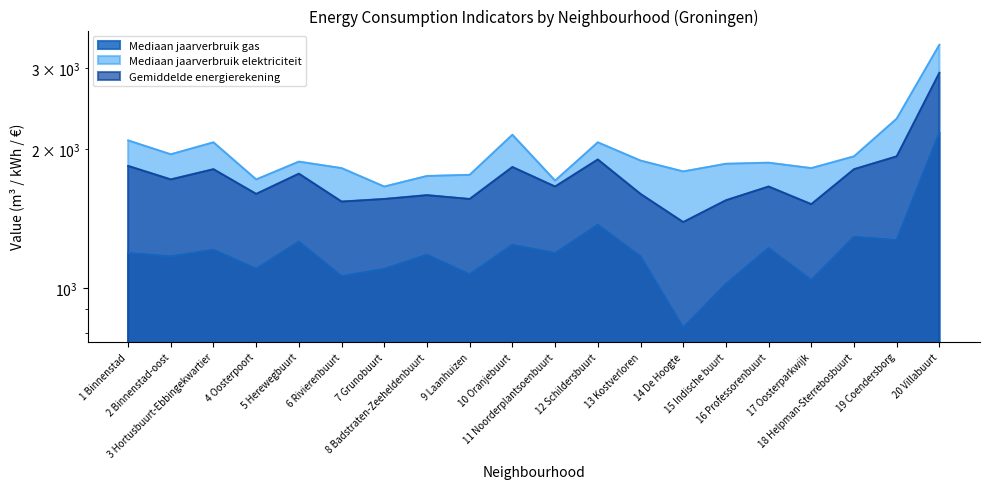

Where is the first local maximum for Gemiddelde energierekening?

3 Hortusbuurt-Ebbingekwartier